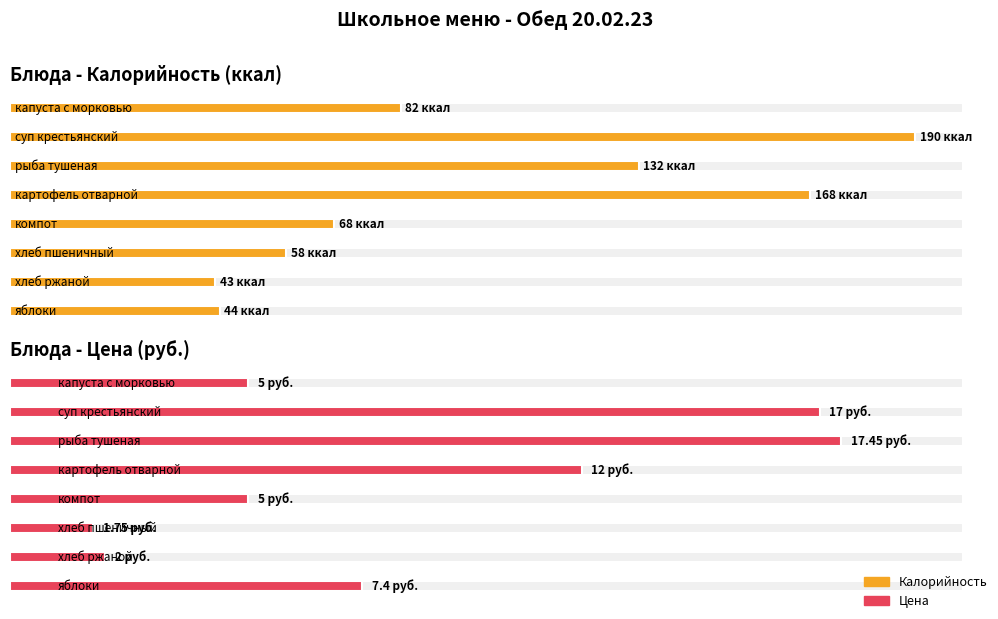

The value of Калорийность at суп крестьянский is 111.4. True or false?

False